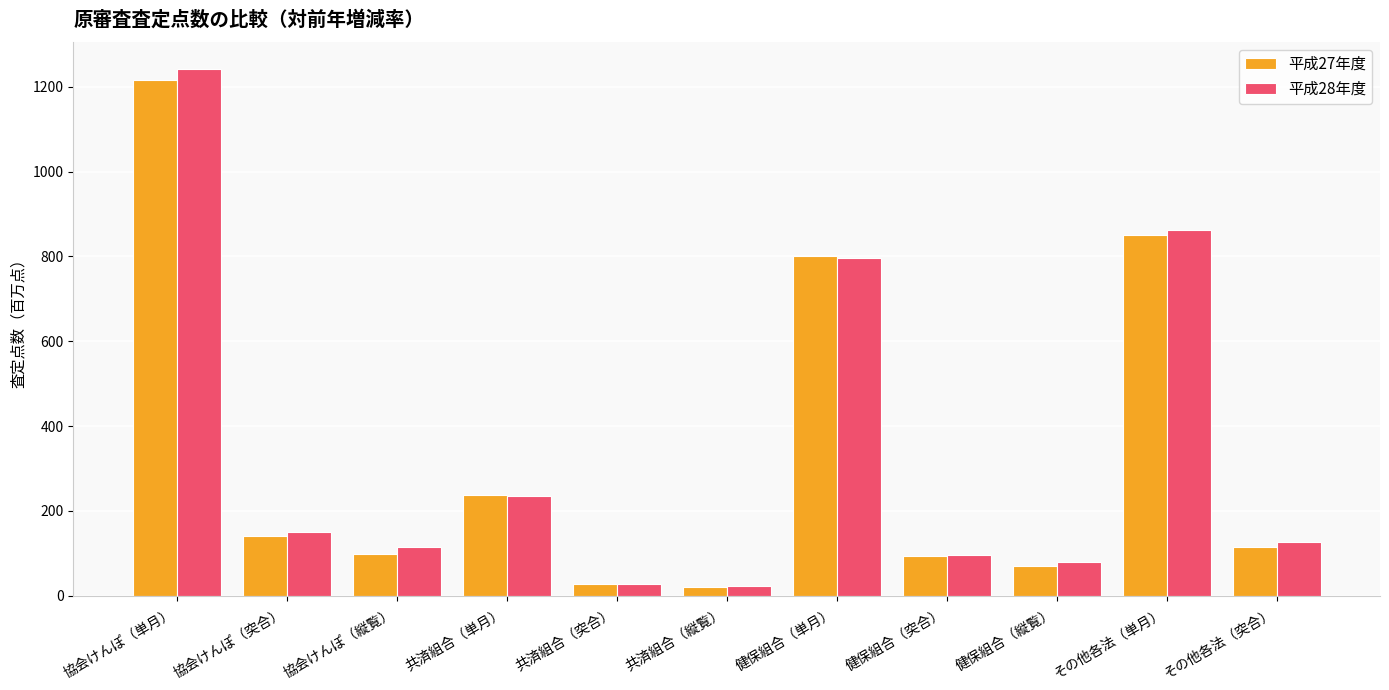

Which series has the largest range (max minus min)?

平成28年度